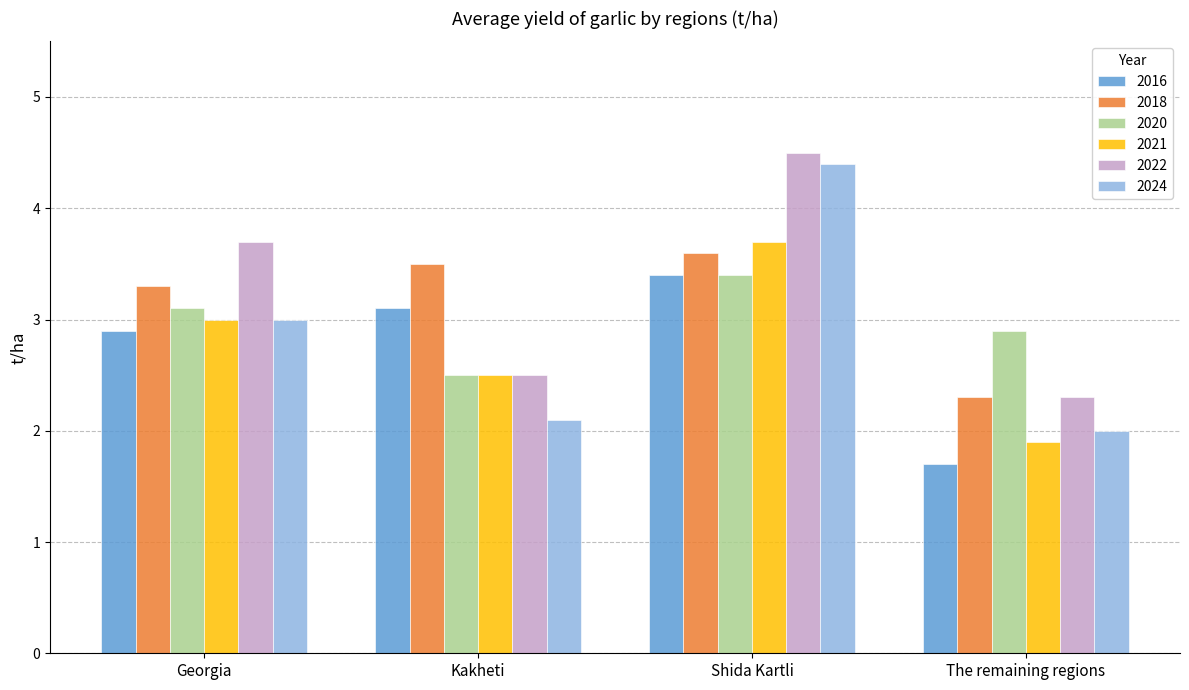

Reading left to right, what are all the values shown in this chart?

2016: 2.9	3.1	3.4	1.7
2018: 3.3	3.5	3.6	2.3
2020: 3.1	2.5	3.4	2.9
2021: 3.0	2.5	3.7	1.9
2022: 3.7	2.5	4.5	2.3
2024: 3.0	2.1	4.4	2.0